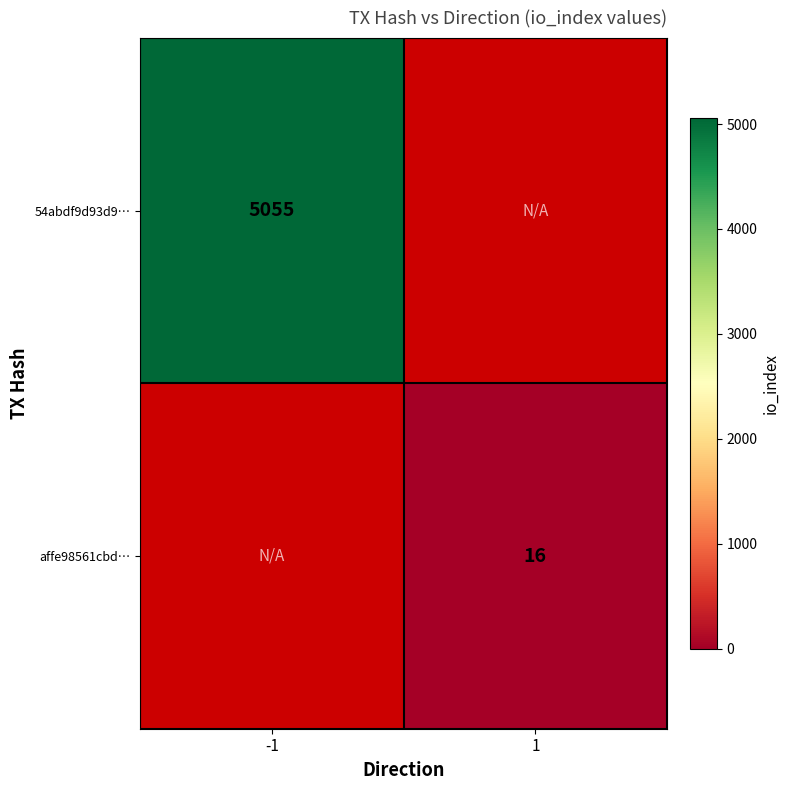

The 54abdf9d93d9… series shows 2014 at -1. True or false?

False